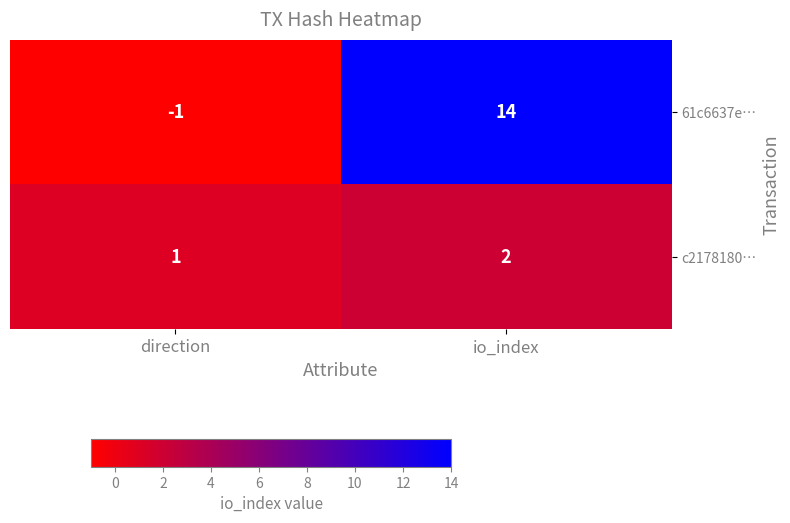

List the series in order of their peak value, lowest first.

c2178180…, 61c6637e…